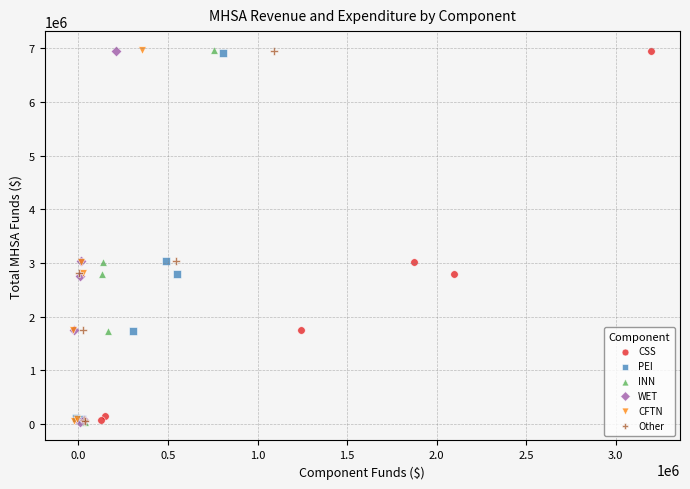

What are all the series names shown in the legend?

CSS, PEI, INN, WET, CFTN, Other